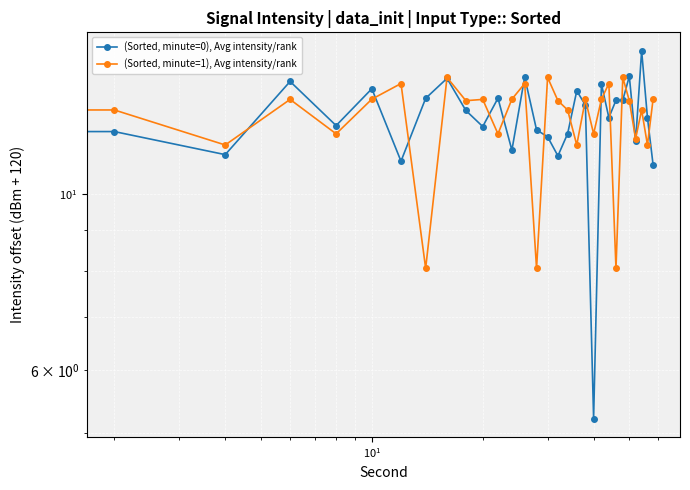

What is the spread (max minus min) of values at $\mathdefault{10^{1}}$?

0.3